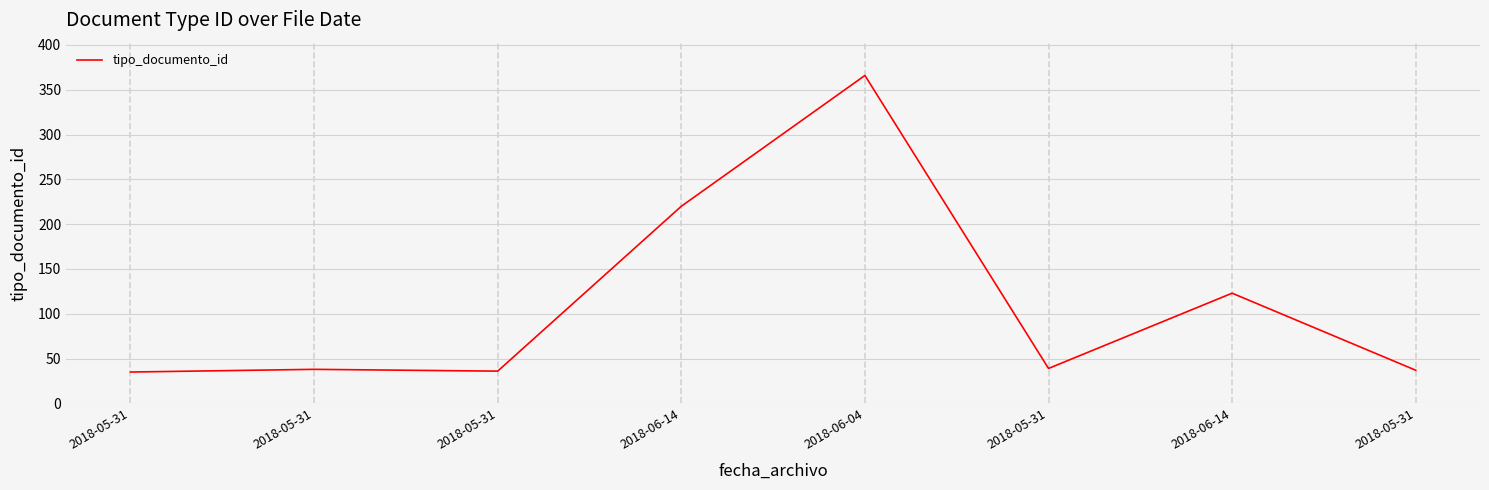

How many distinct data groups are displayed?

1